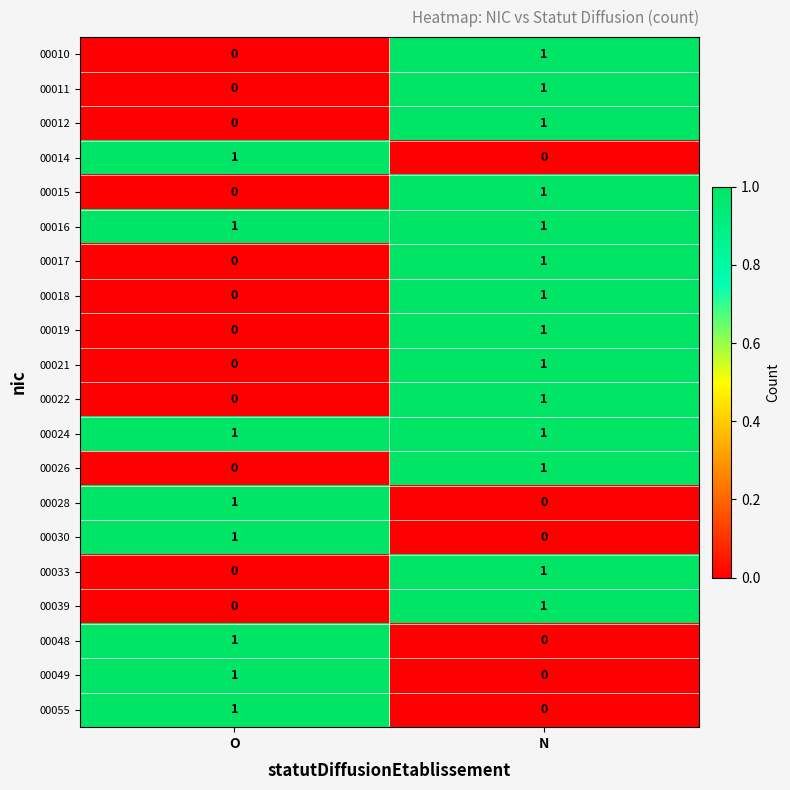

At how many categories does at least one series exceed 0?

2